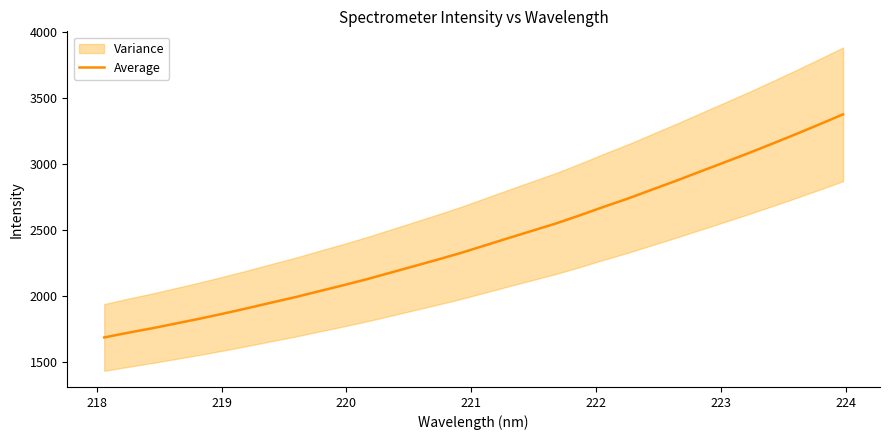

How many values exceed 2385?

16